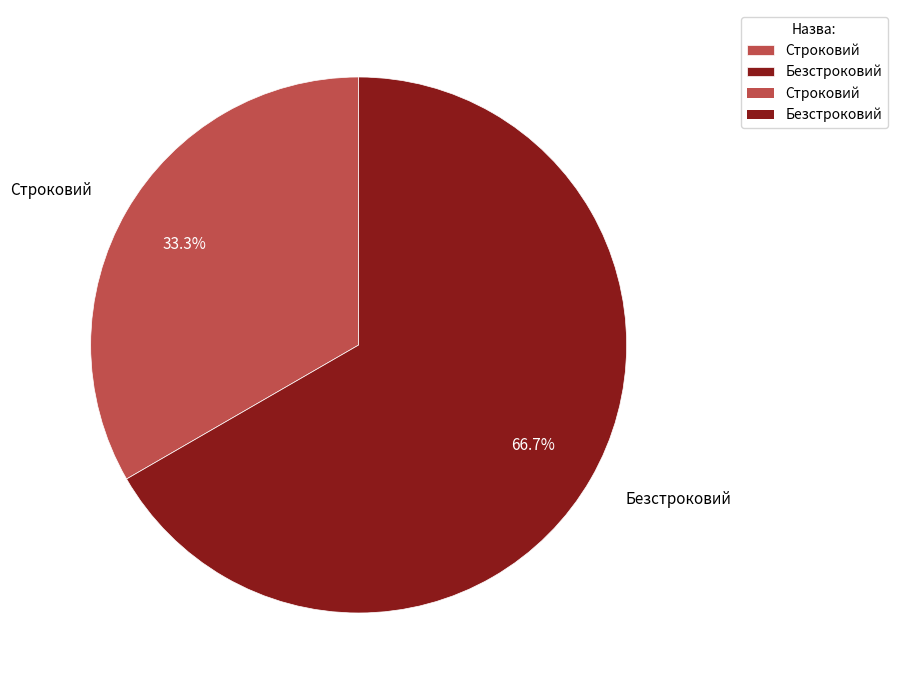

Which category has the biggest portion of the pie?

Безстроковий